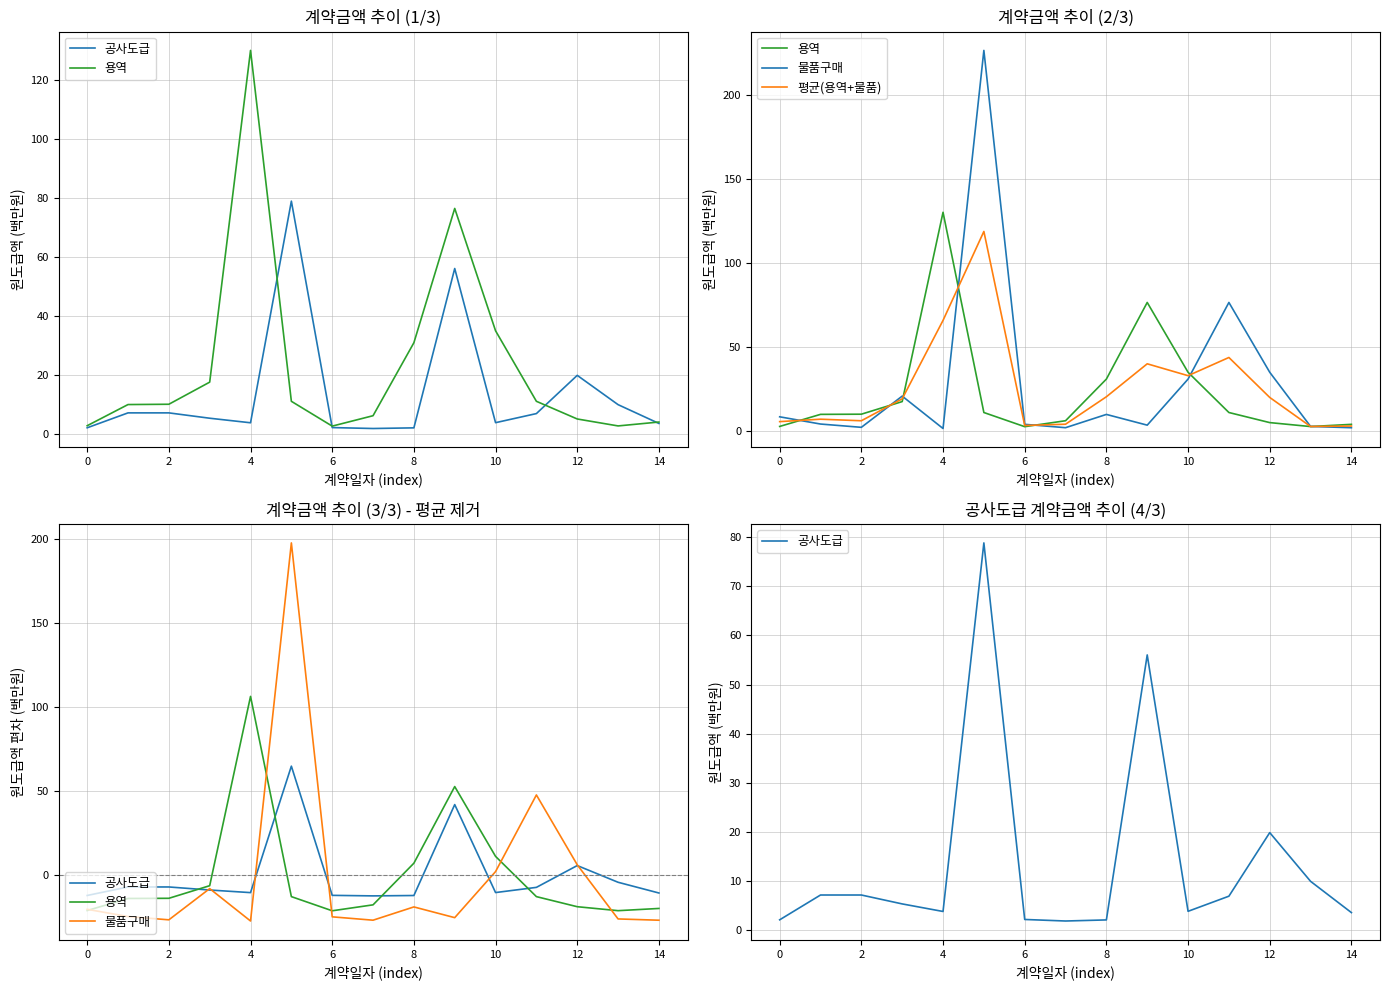

Which series has the largest total across all categories?

평균(용역+물품)